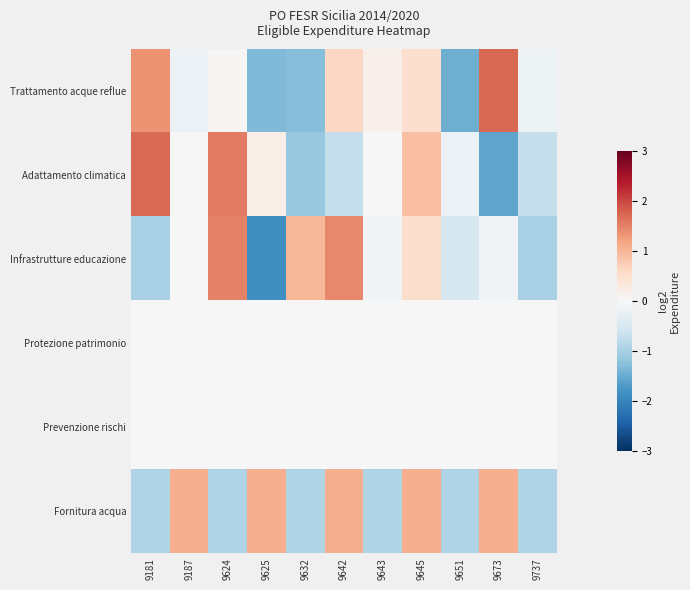

What is the difference between the highest and lowest values at 9651?

1.5